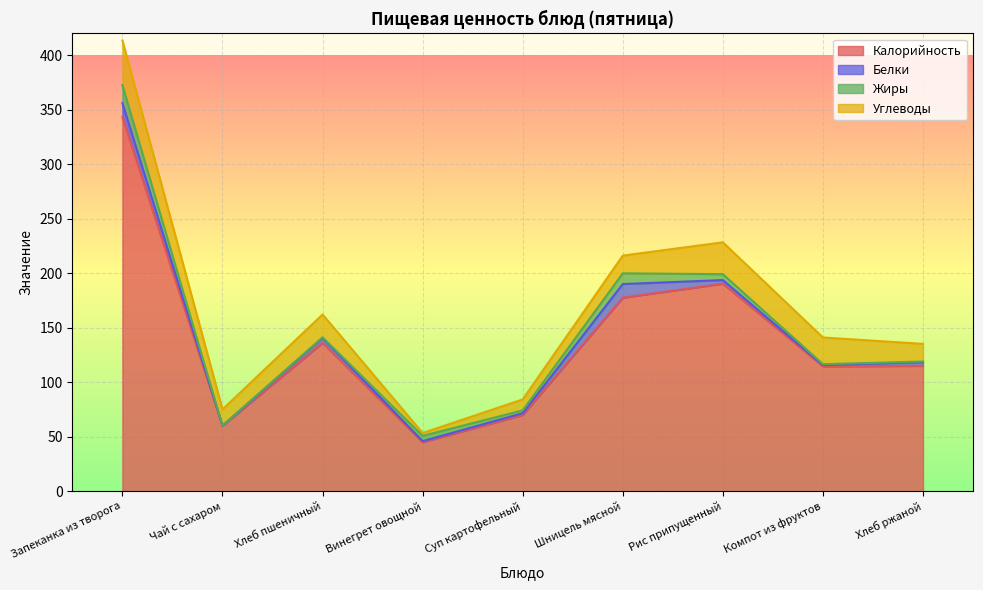

Count the number of data series in this chart.

4